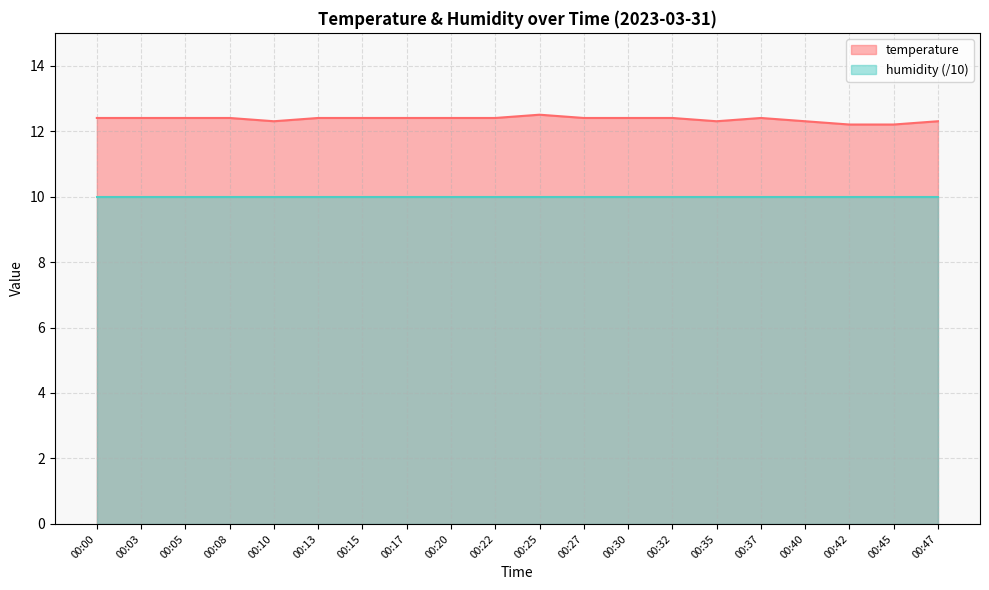

Where is the data nearest to the value 12?

00:42